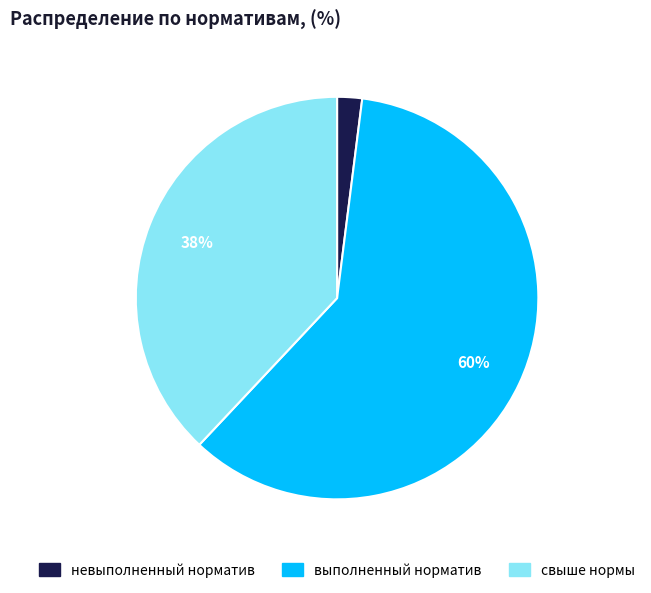

Which category has the biggest portion of the pie?

выполненный норматив